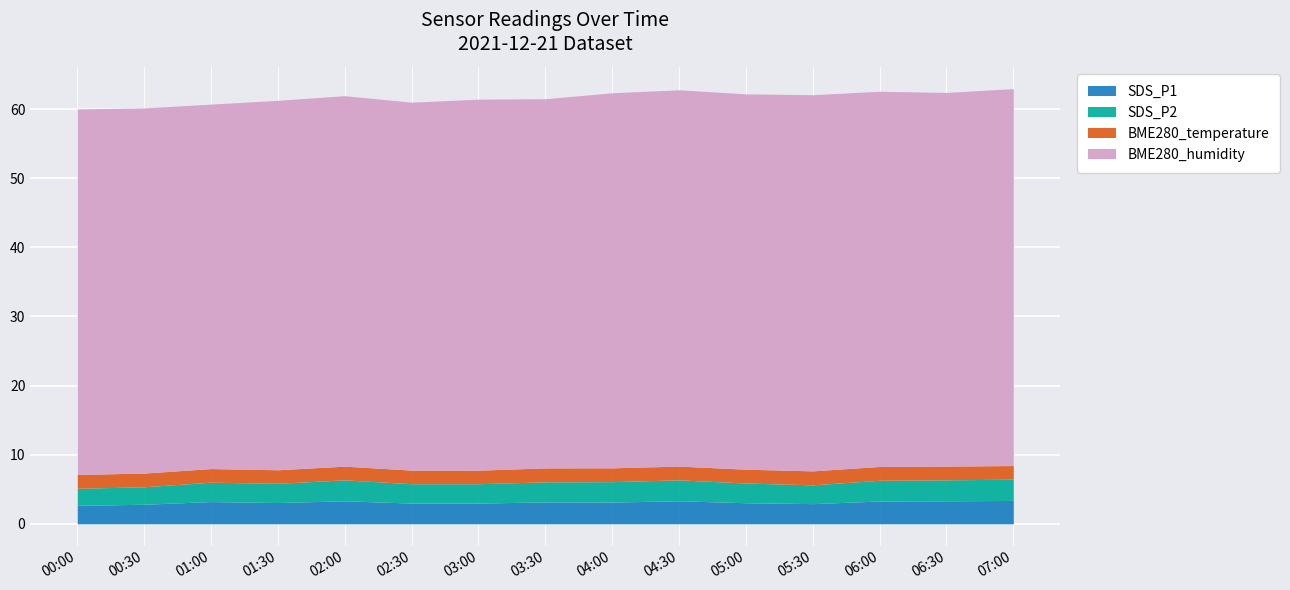

True or false: SDS_P1 and SDS_P2 cross at least once.

False